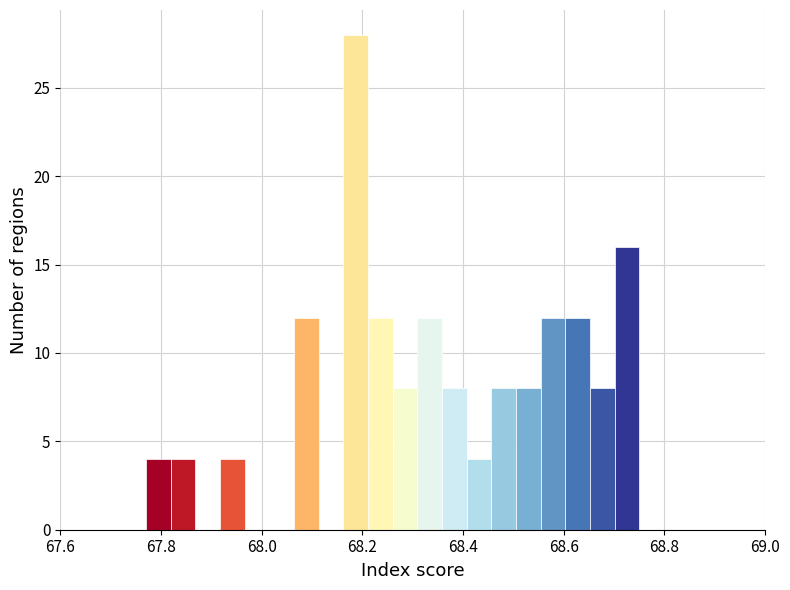

Read against the x-axis, roughly where is the centre of the tallest bar?

68.18